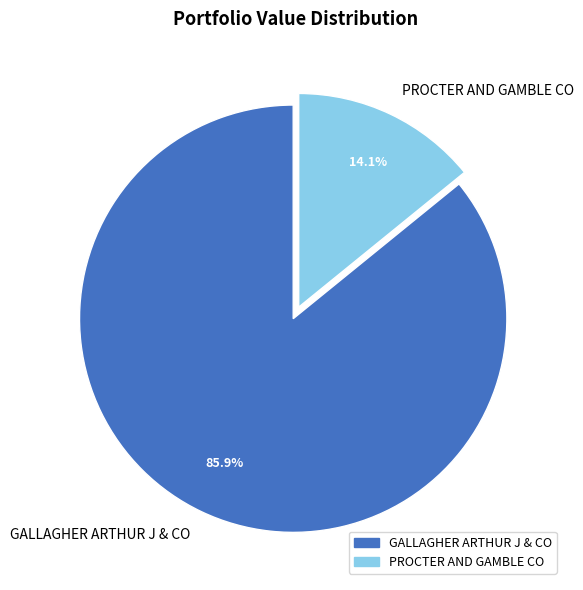

To the nearest percent, what is the average slice percentage?

50%